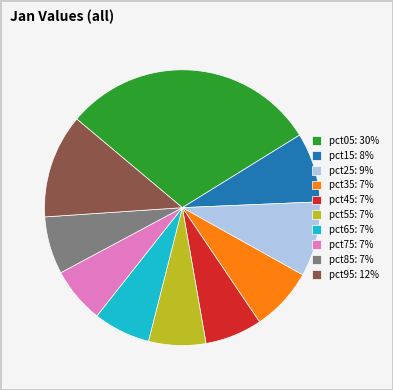

What is the largest slice in the pie chart?

pct05